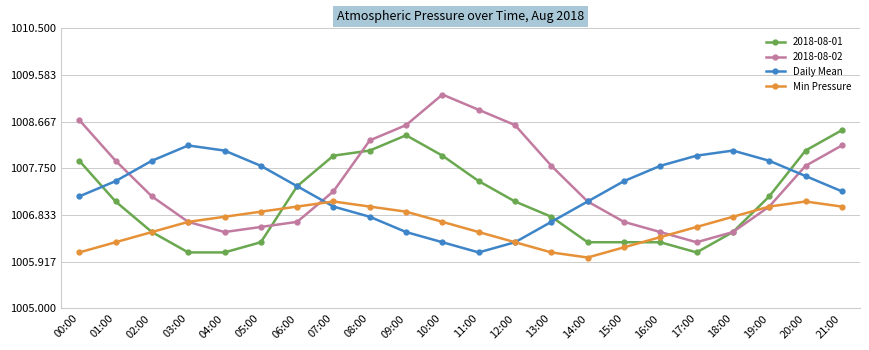

Where is the first local maximum for Min Pressure?

07:00